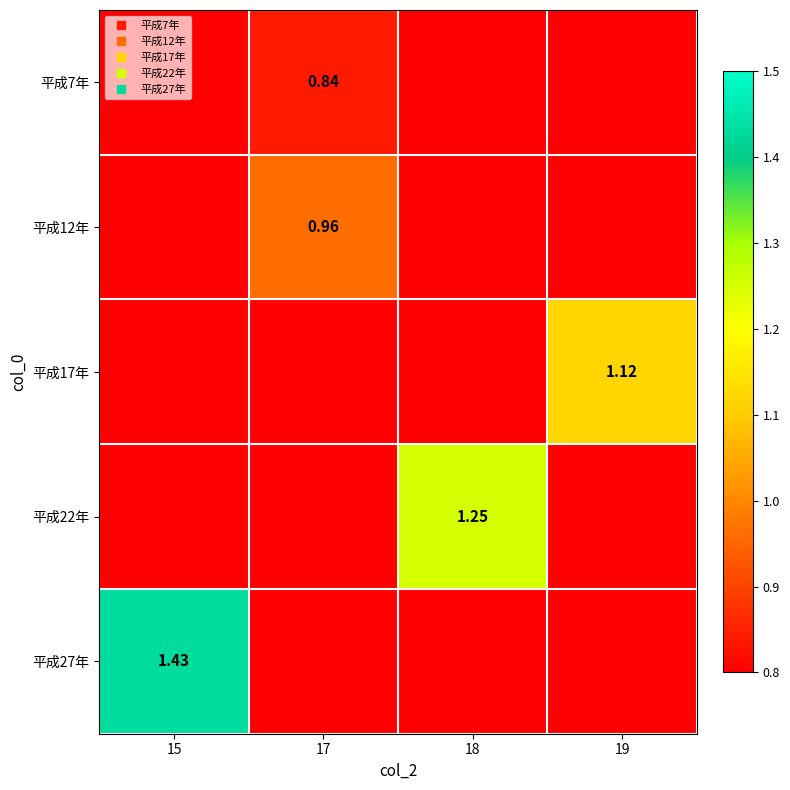

The value of 平成22年 at 18 is 1.2. True or false?

True